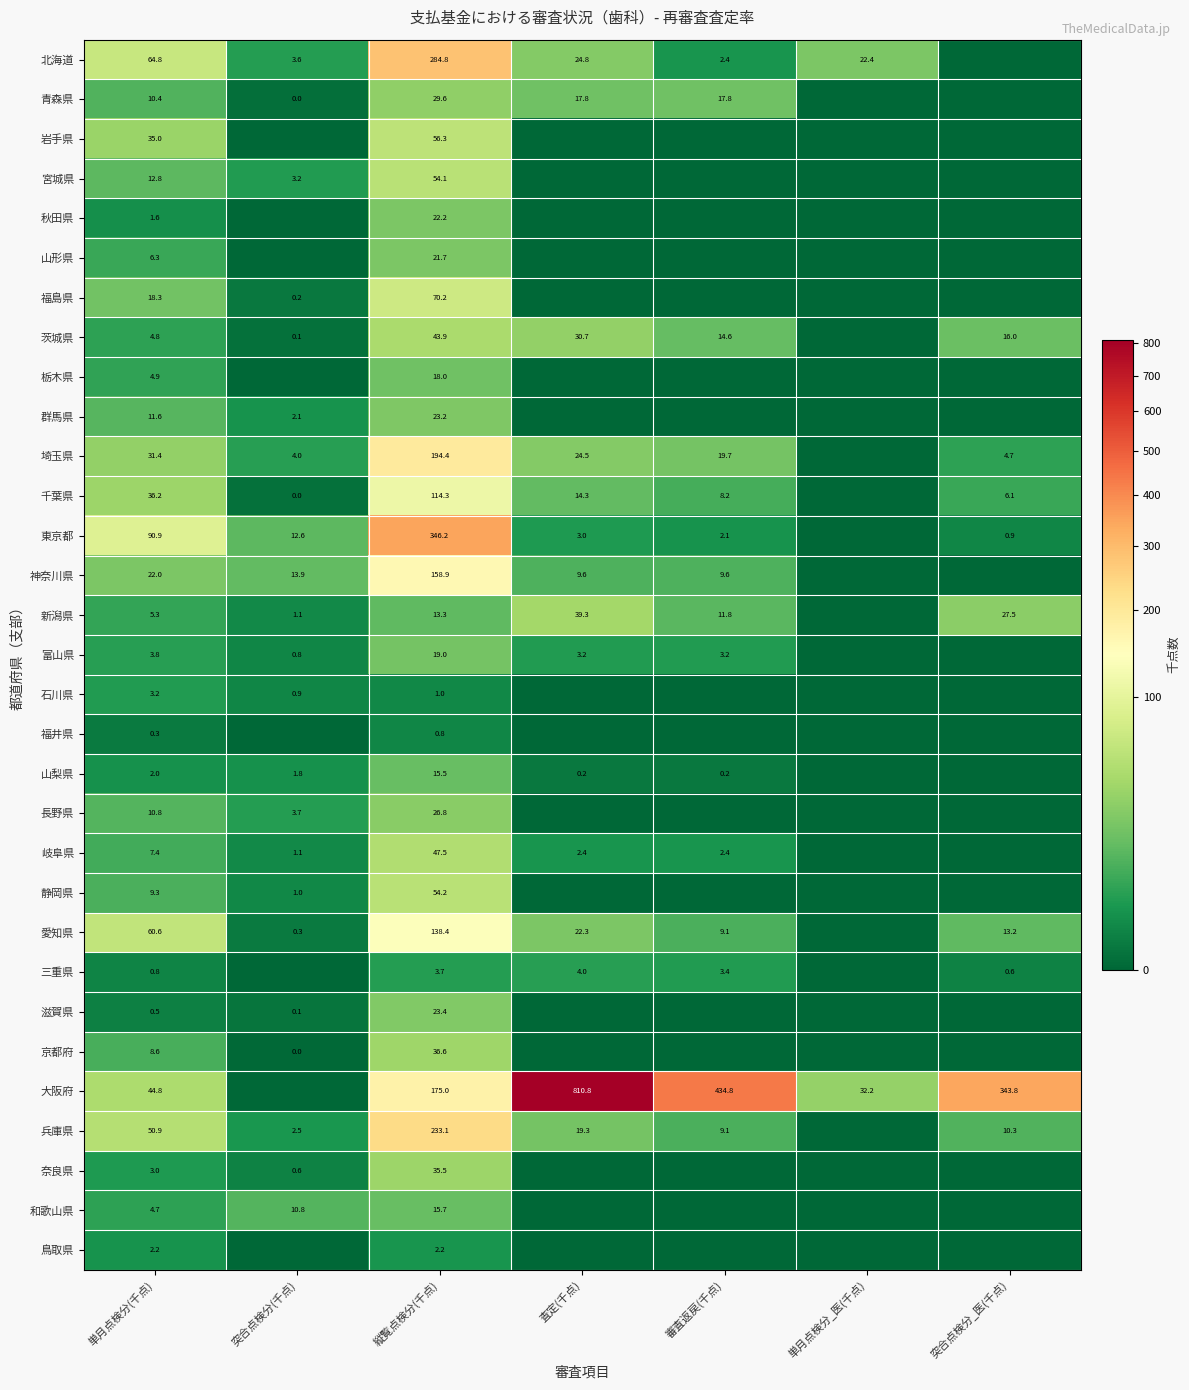

What is the difference between the highest and lowest values at 単月点検分(千点)?

90.6